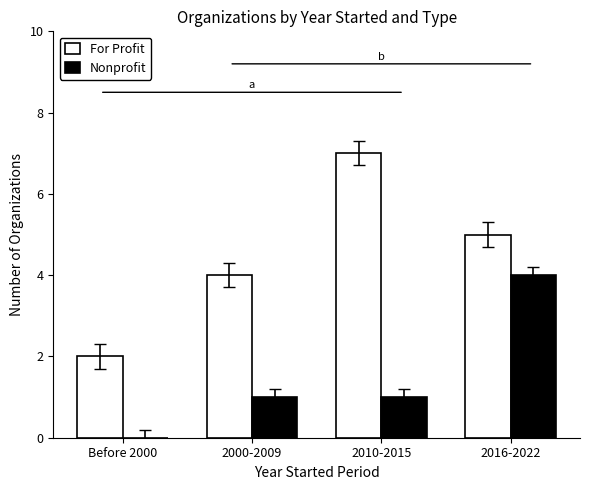

What is the spread (max minus min) of values at 2016-2022?

1